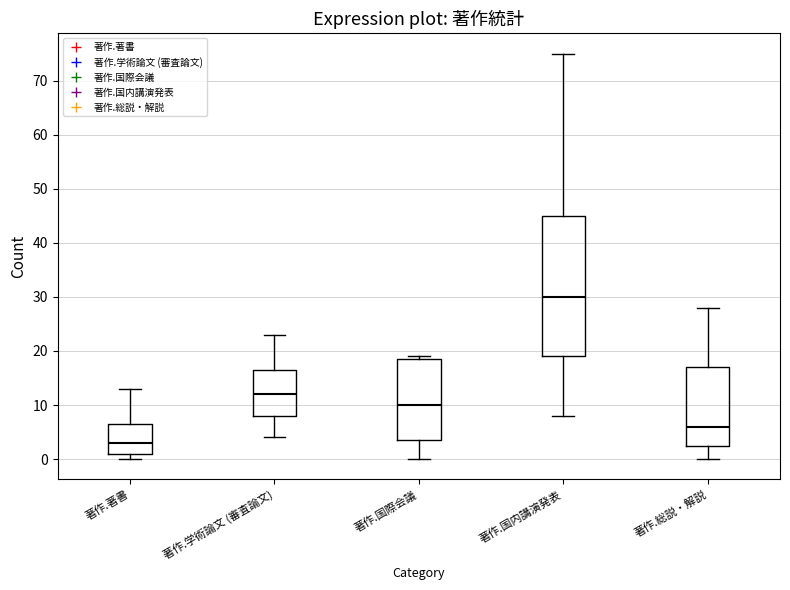

Comparing the boxes themselves (not the whiskers), which one is the tallest?

著作.国内講演発表